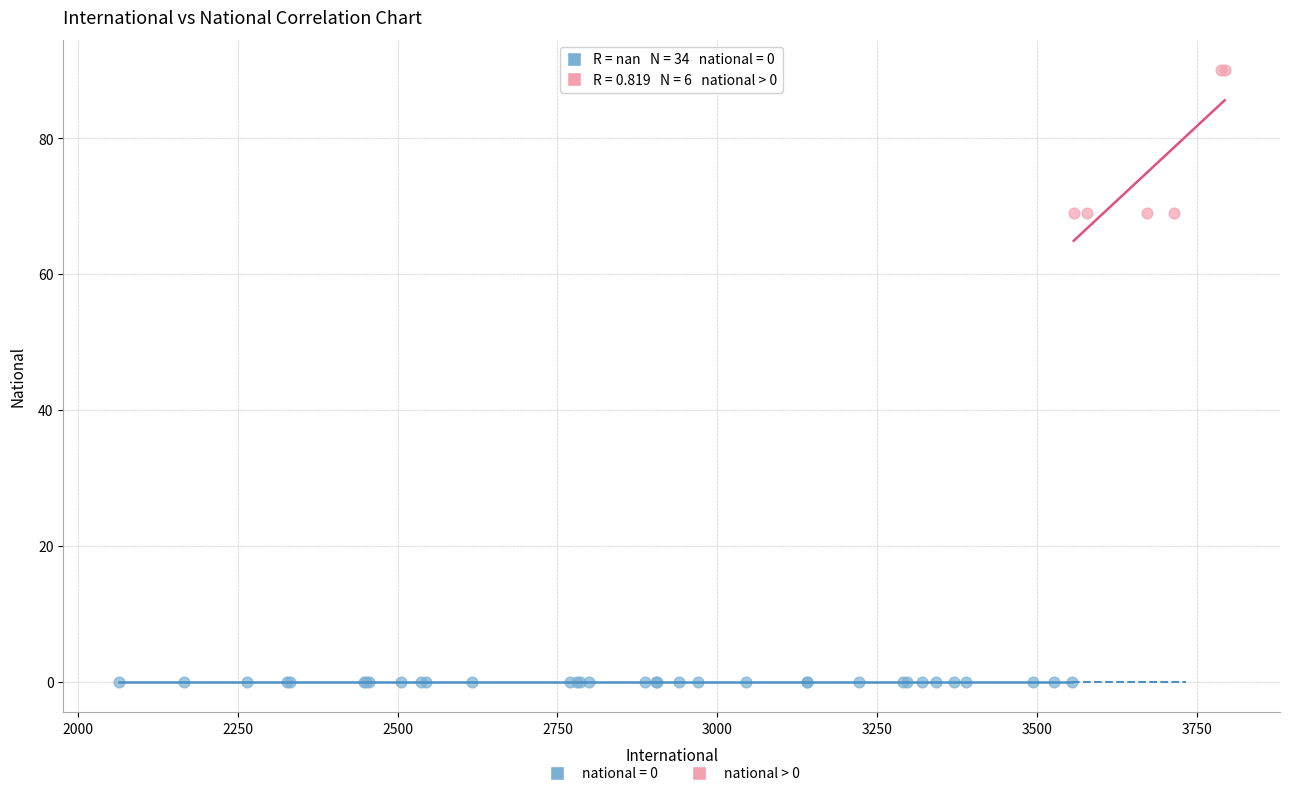

Which series reaches the minimum Y coordinate?

national = 0